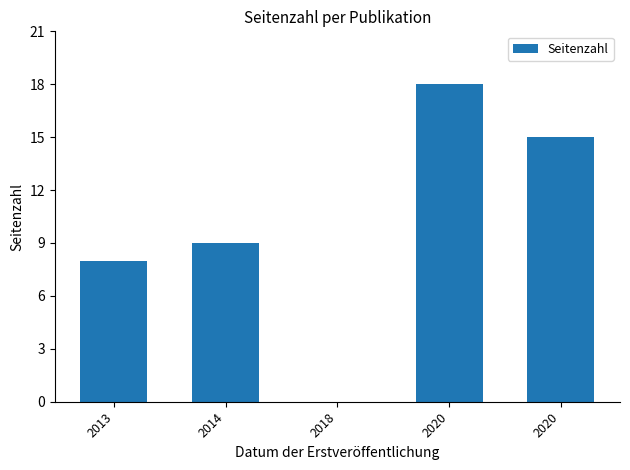

What is the ratio of the value at 2013 to the value at 2014?

0.9